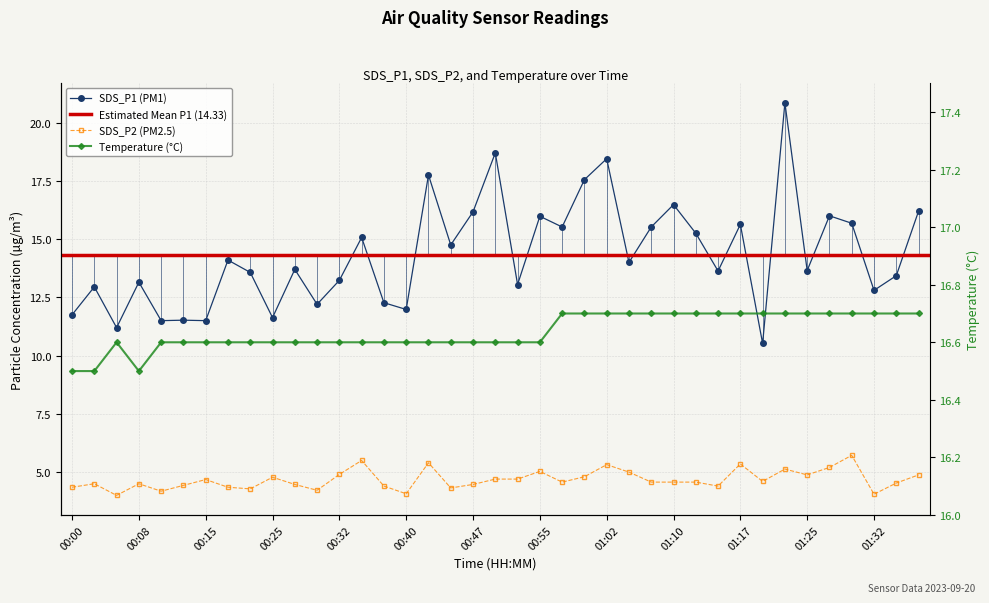

True or false: Temp and SDS_P2 cross at least once.

False